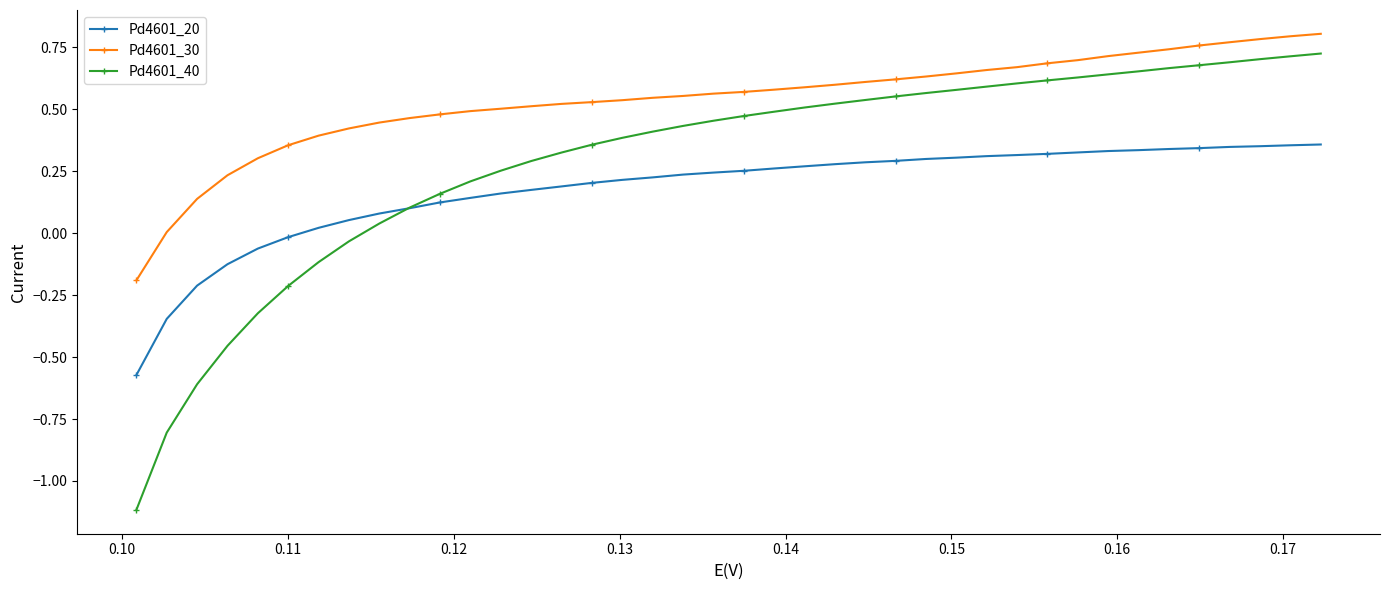

What are all the series names shown in the legend?

Pd4601_20, Pd4601_30, Pd4601_40